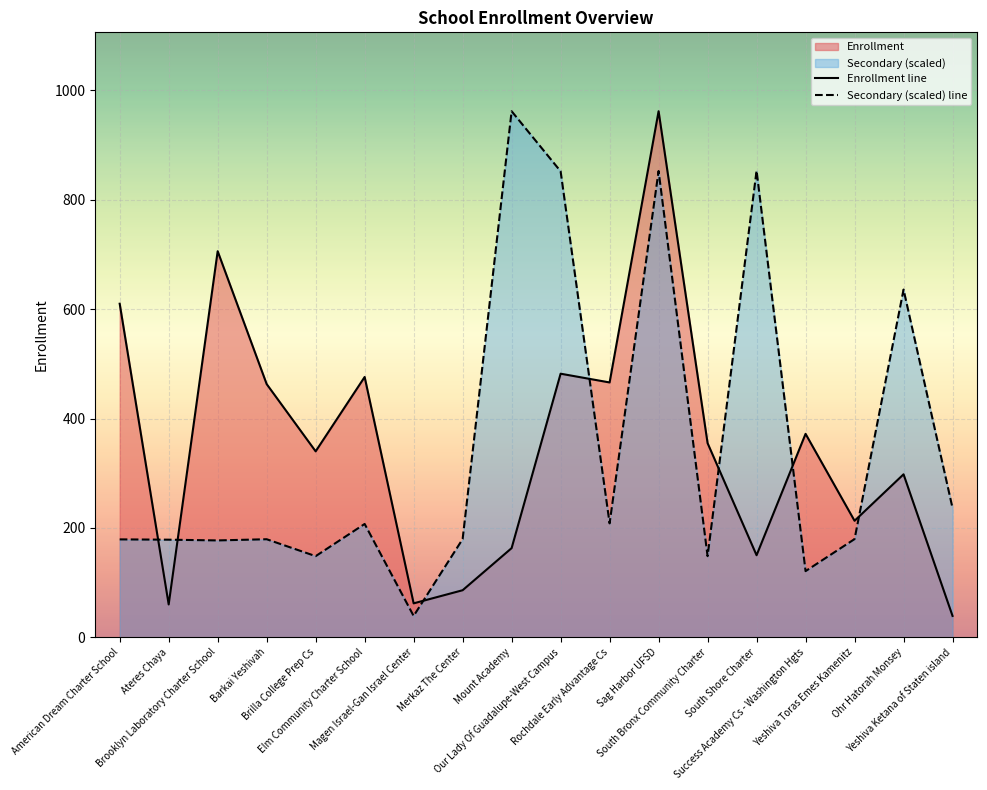

What is the sum of all Secondary (scaled) line values?

6337.0